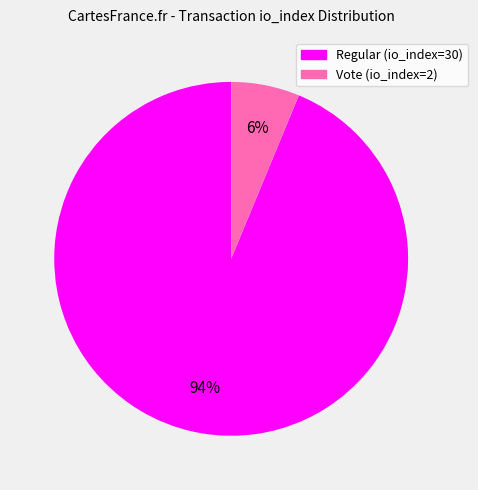

To the nearest percent, what is the combined percentage of Regular (io_index=30) and Vote (io_index=2)?

100%